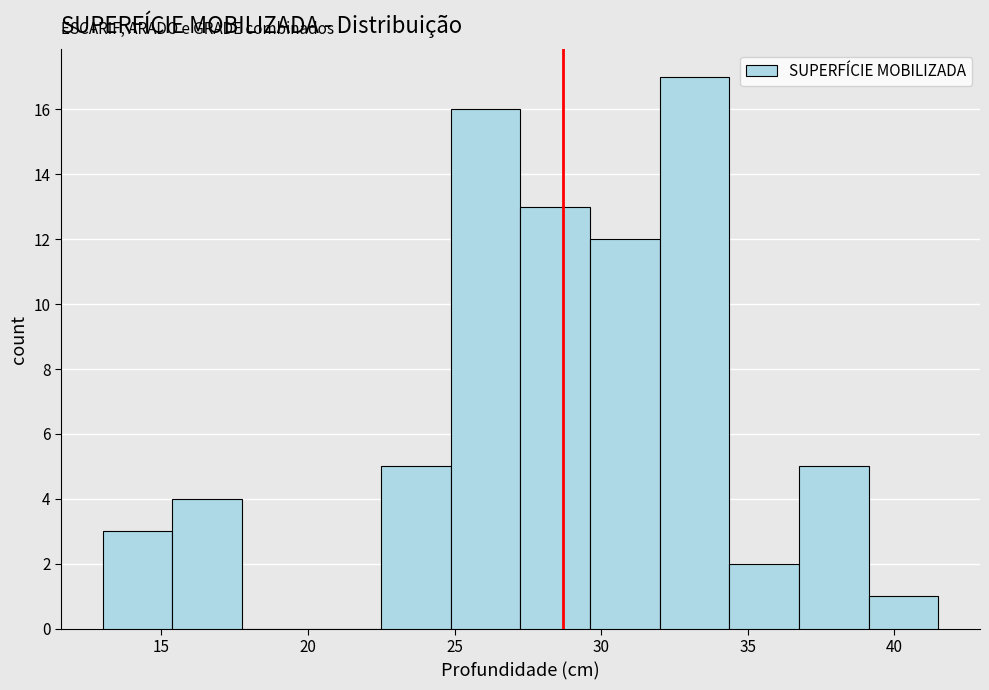

What is the height of the bar covering 15.5 to 18.0 on the x-axis? Neither the bar edges nor the heights are printed on the chart, so give them approximately, as read against the axes.

4